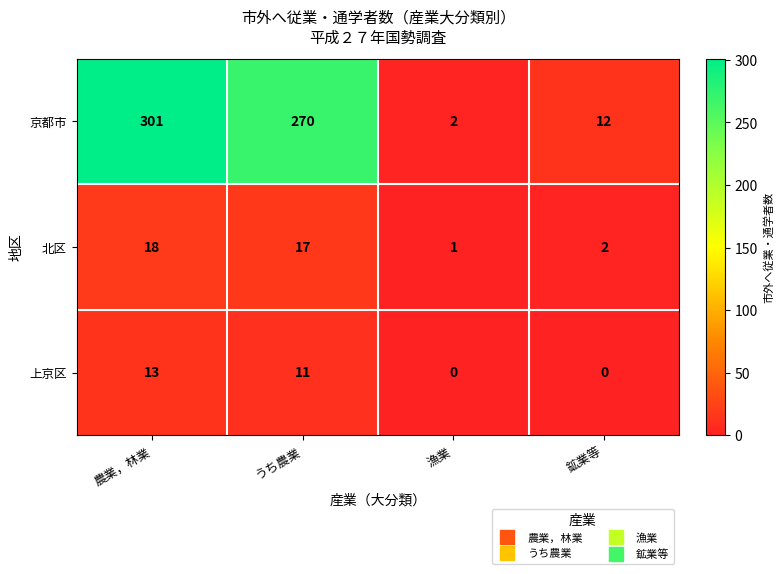

Reading left to right, list all the values displayed in this chart.

京都市: 農業，林業=301	うち農業=270	漁業=2	鉱業等=12
北区: 農業，林業=18	うち農業=17	漁業=1	鉱業等=2
上京区: 農業，林業=13	うち農業=11	漁業=0	鉱業等=0